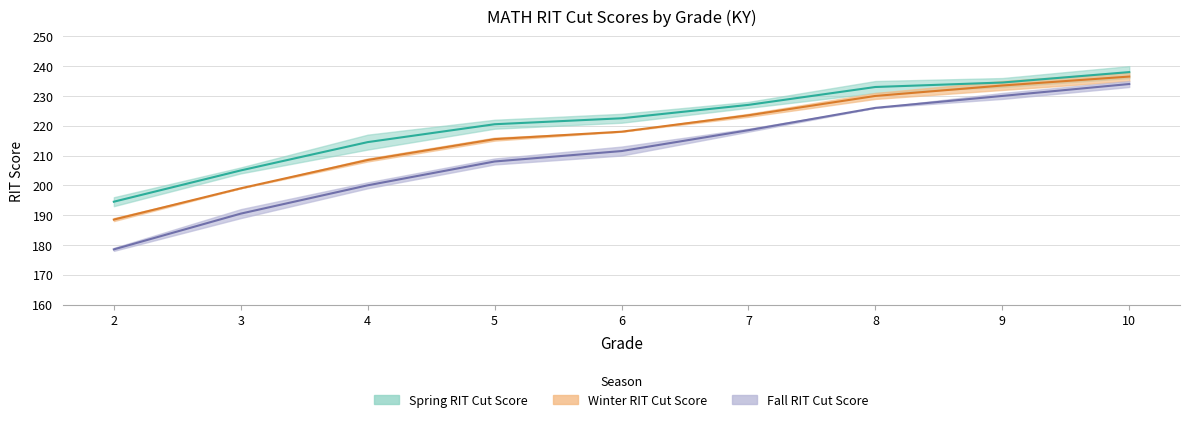

Reading left to right, extract all data points from this chart.

Spring RIT Cut Score: 194.5	205.0	214.5	220.5	222.5	227.0	233.0	234.5	238.0
Winter RIT Cut Score: 188.5	199.0	208.5	215.5	218.0	223.5	230.0	233.5	236.5
Fall RIT Cut Score: 178.5	190.5	200.0	208.0	211.5	218.5	226.0	230.0	234.0